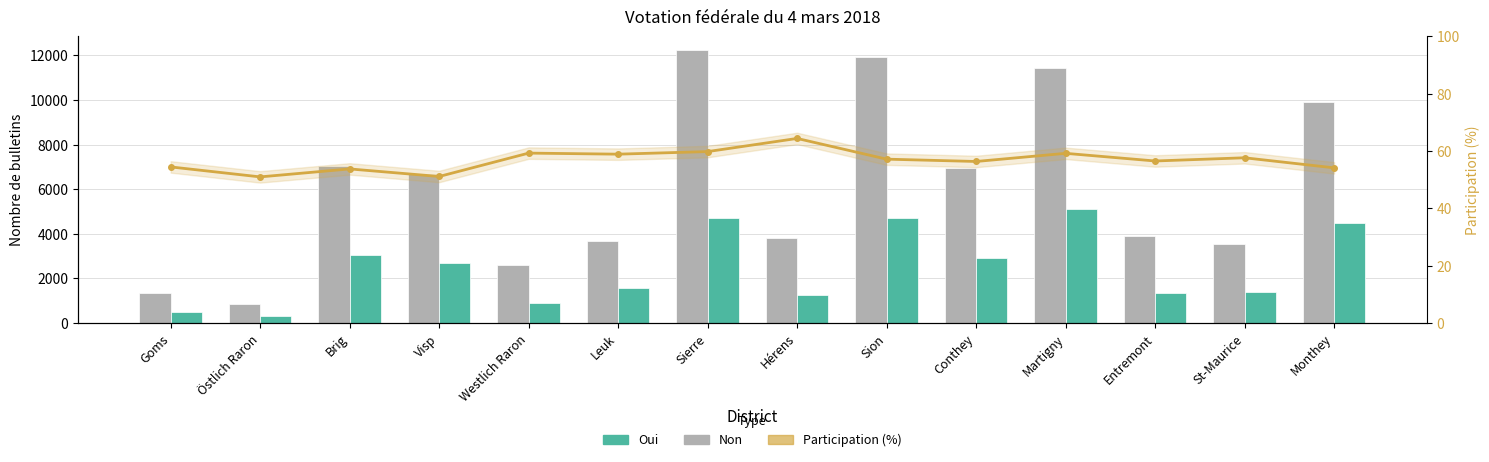

Which series has the largest total across all categories?

Non